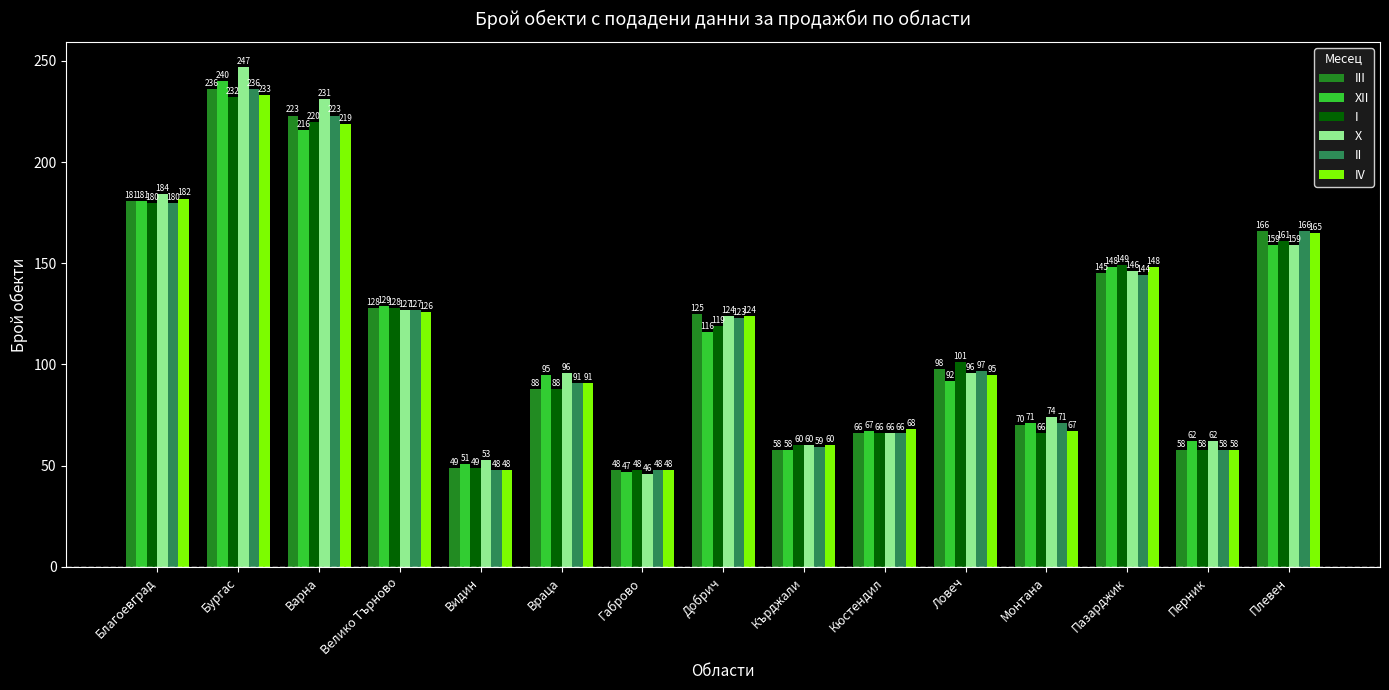

Which category has the lowest value in the III series?

Габрово